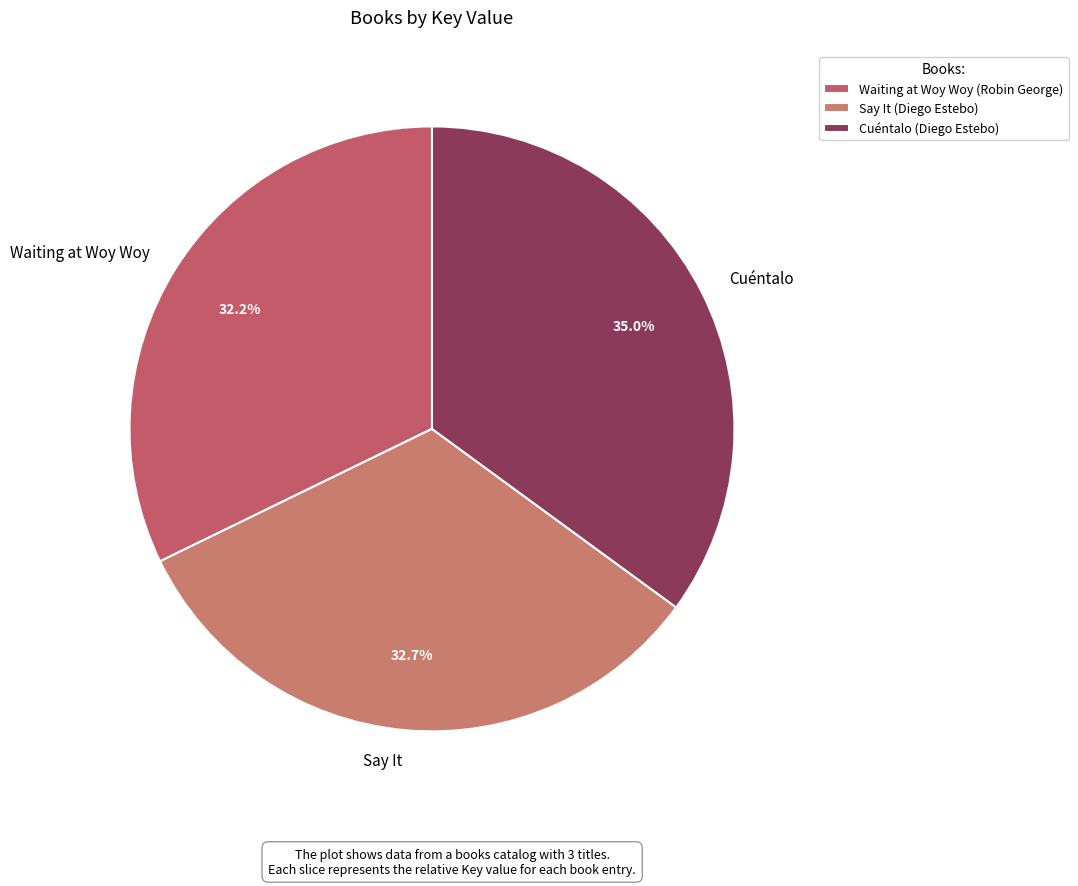

Which category has the biggest portion of the pie?

Cuéntalo